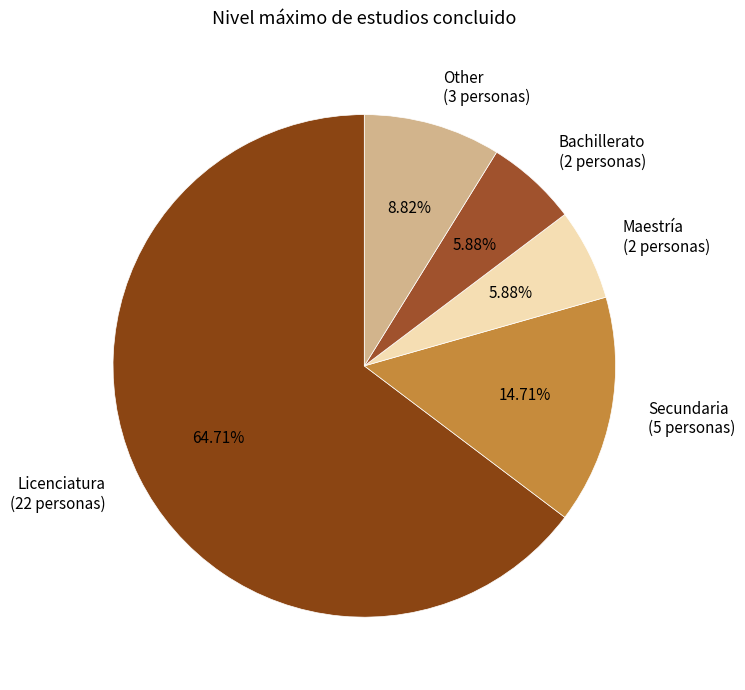

What percentage is the Secundaria slice, to the nearest percent?

15%